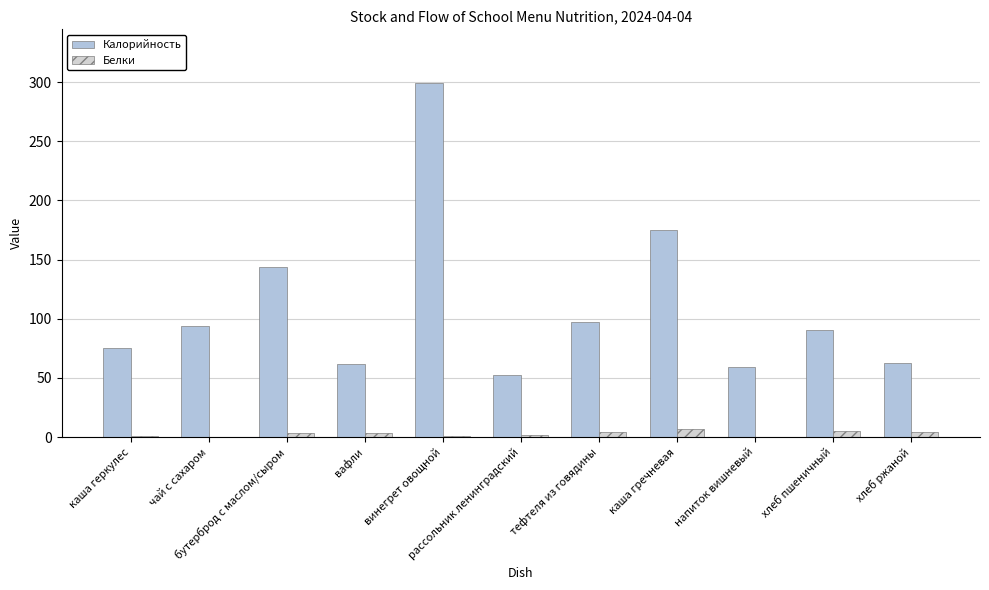

What is the average value of the Белки series?

2.8